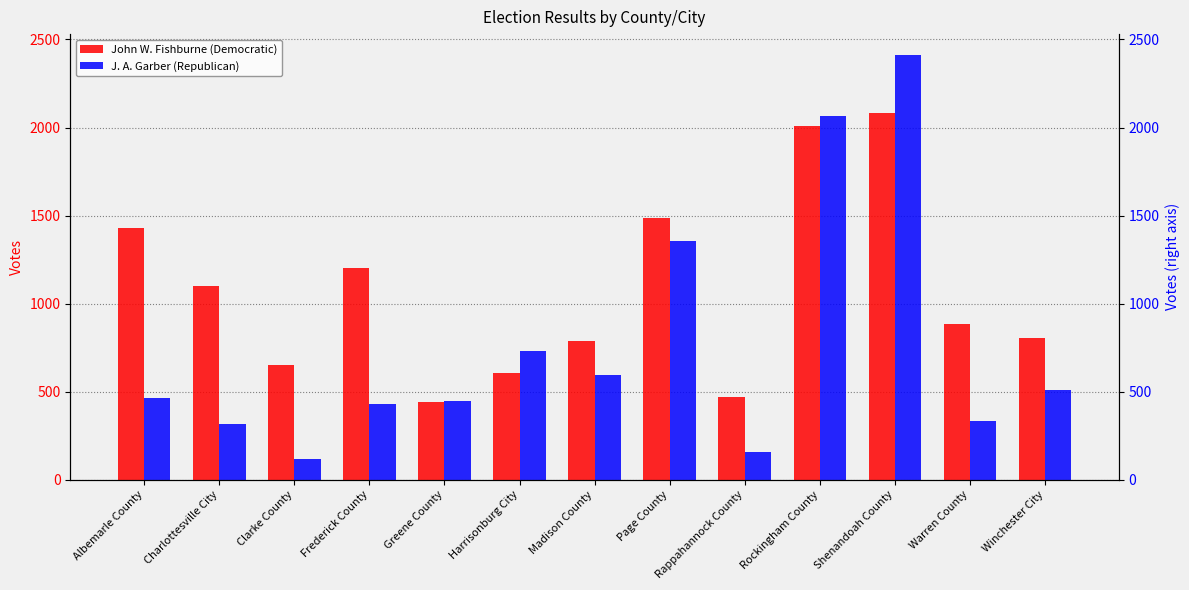

Which series has the largest total across all categories?

John W. Fishburne (Democratic)